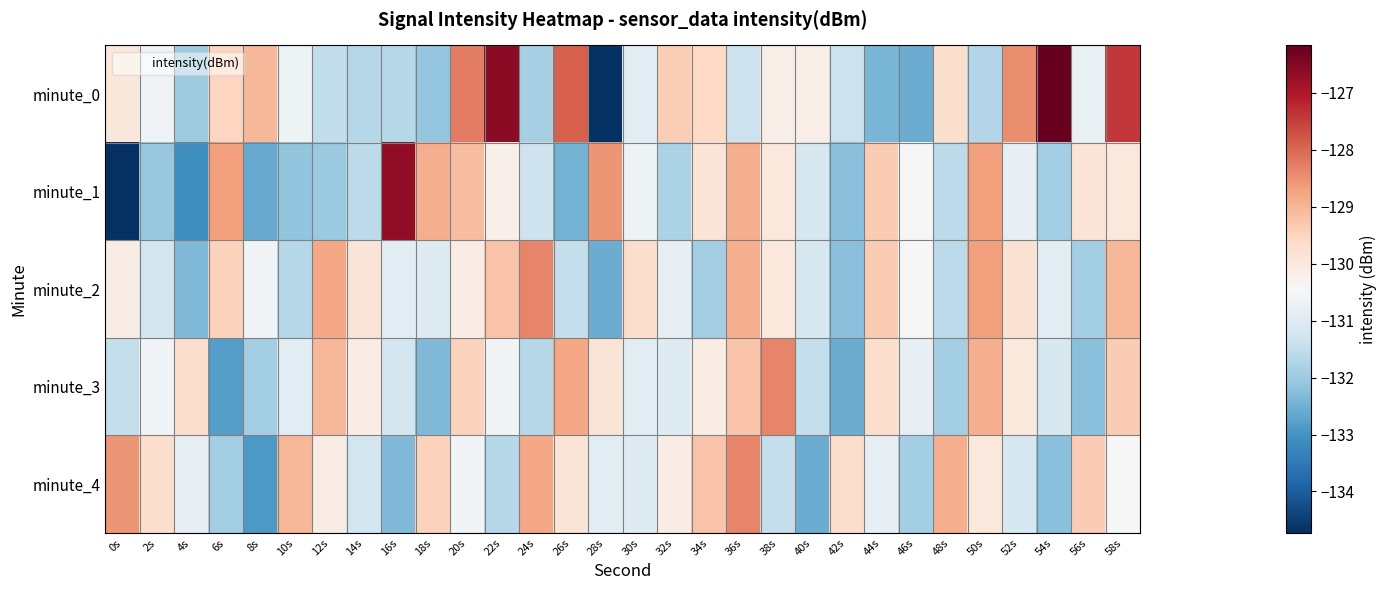

At which category is the sum across all series the highest?

58s